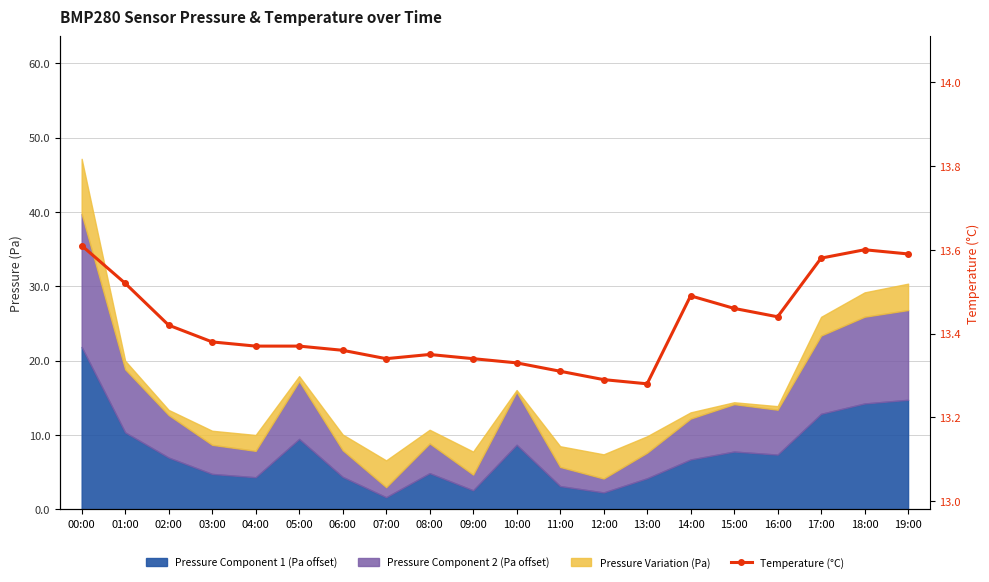

Count the values in the range 13 to 14.

20